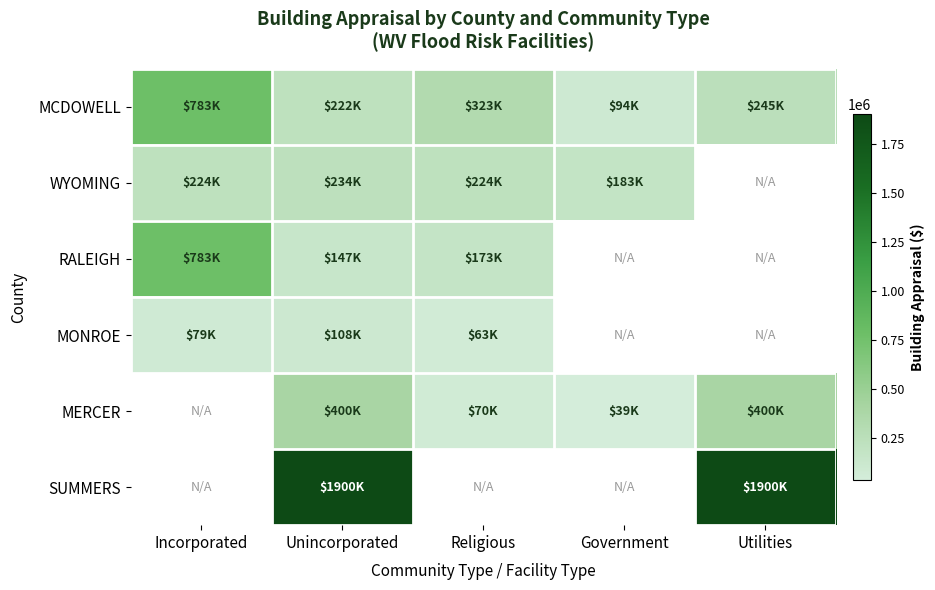

List the labels in order of MCDOWELL value, smallest first.

Government, Unincorporated, Utilities, Religious, Incorporated